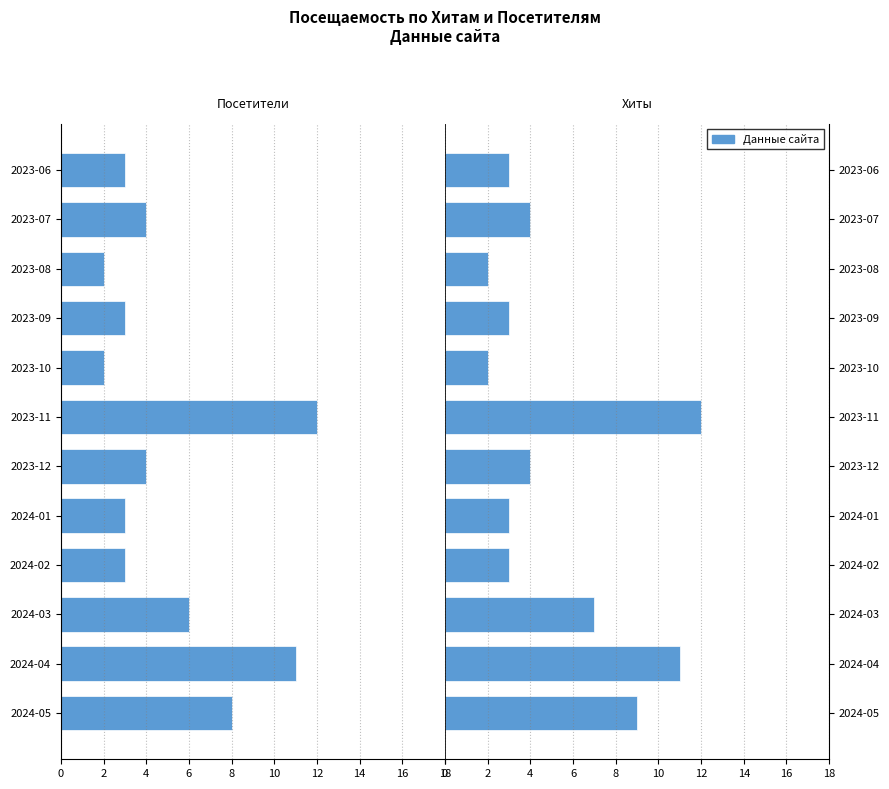

List the series in order of their overall mean, highest first.

Хиты, Посетители